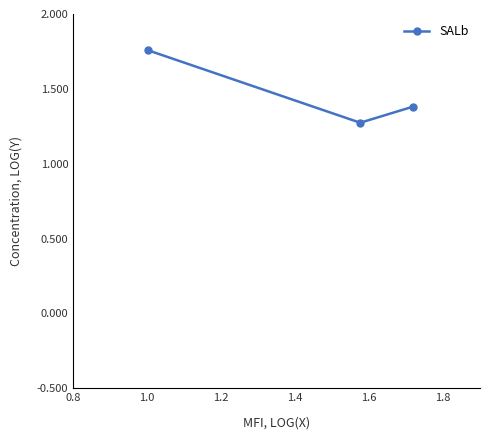

What is the sum of all values?

4.4